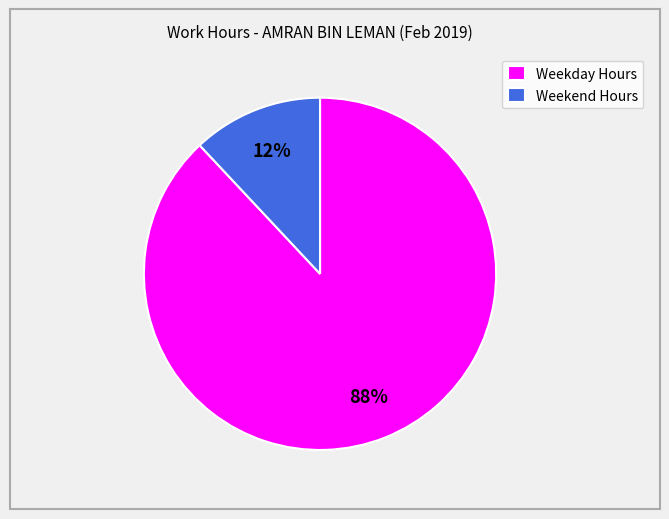

To the nearest percent, what percentage of the pie is Weekday Hours?

88%